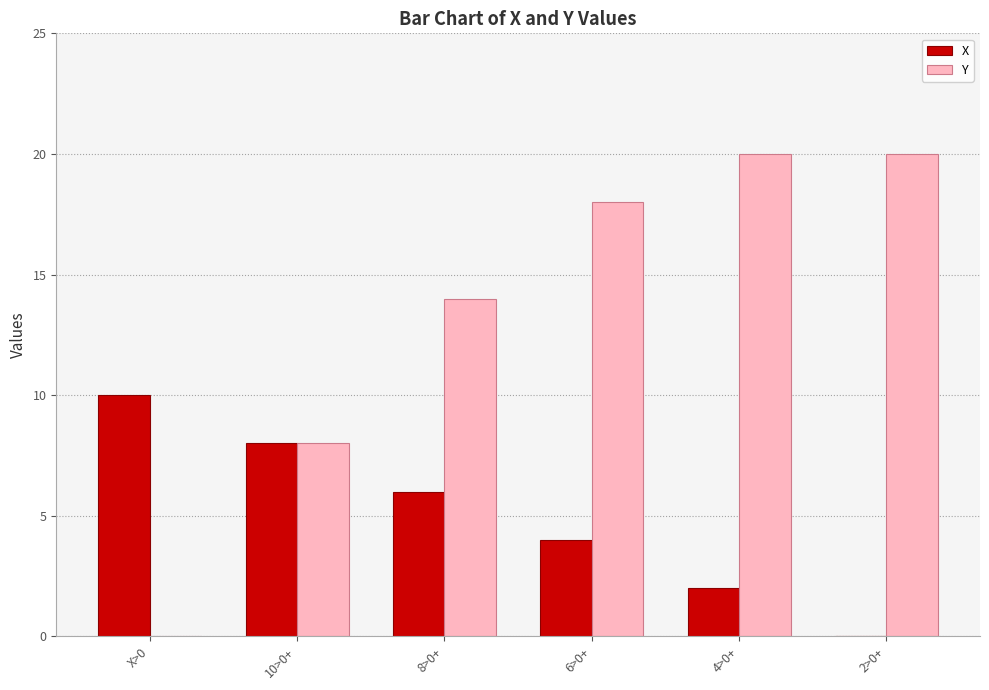

The value of Y at 8>0+ is 24. True or false?

False